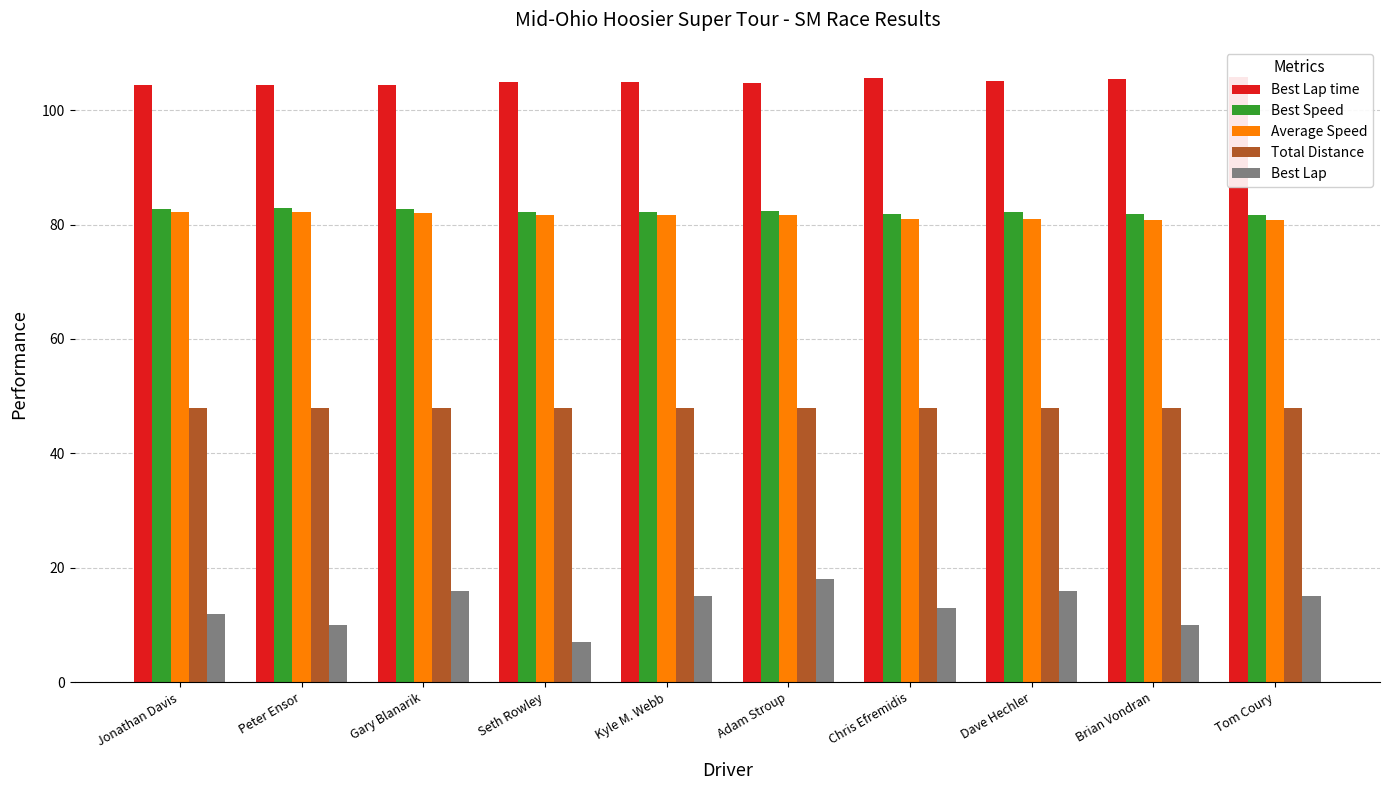

What is the minimum value shown in the chart?

7.0